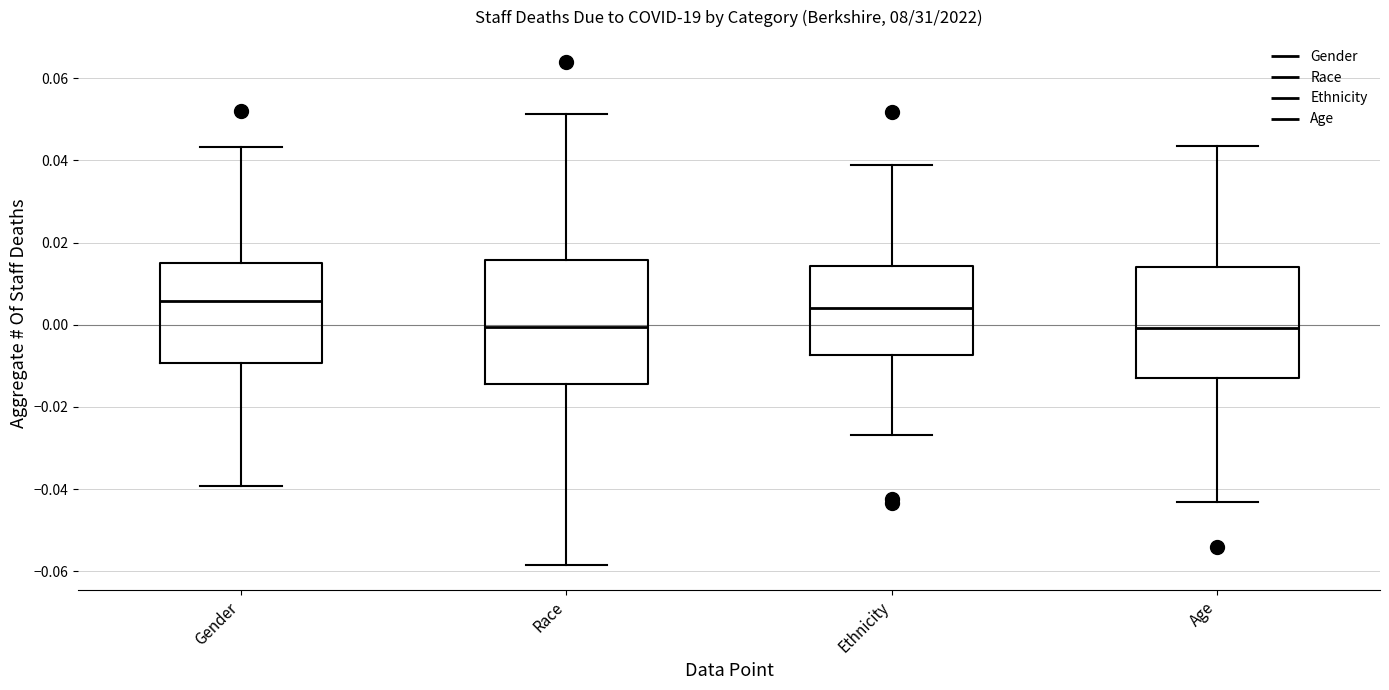

Reading left to right, transcribe this box plot: for each box, give where its median line is, the range the box spans, and where its two whiskers end, as read against the y-axis. The values are not printed on the chart, so give them approximately, as read against the axis.

Gender: median 0.006, box -0.010 to 0.014, whiskers -0.040 to 0.044
Race: median 0.000, box -0.014 to 0.016, whiskers -0.058 to 0.052
Ethnicity: median 0.004, box -0.008 to 0.014, whiskers -0.026 to 0.038
Age: median 0.000, box -0.012 to 0.014, whiskers -0.044 to 0.044